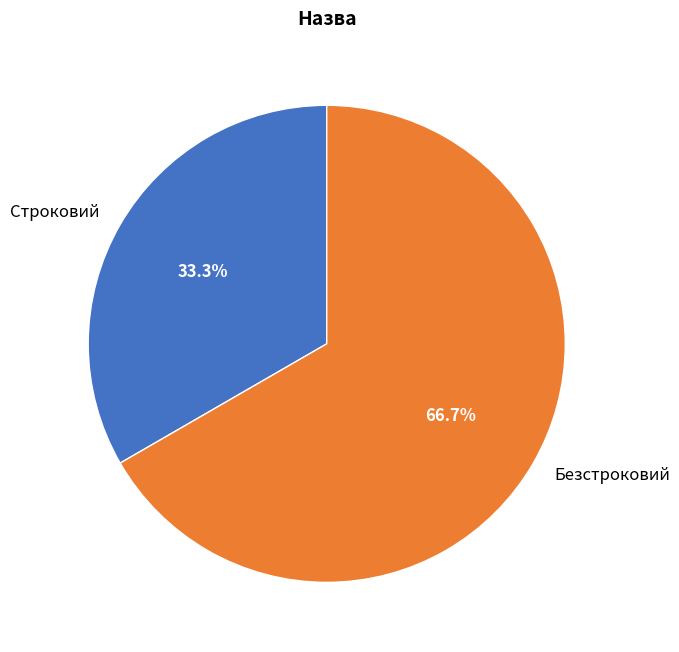

Which has a higher value, Безстроковий or Строковий?

Безстроковий